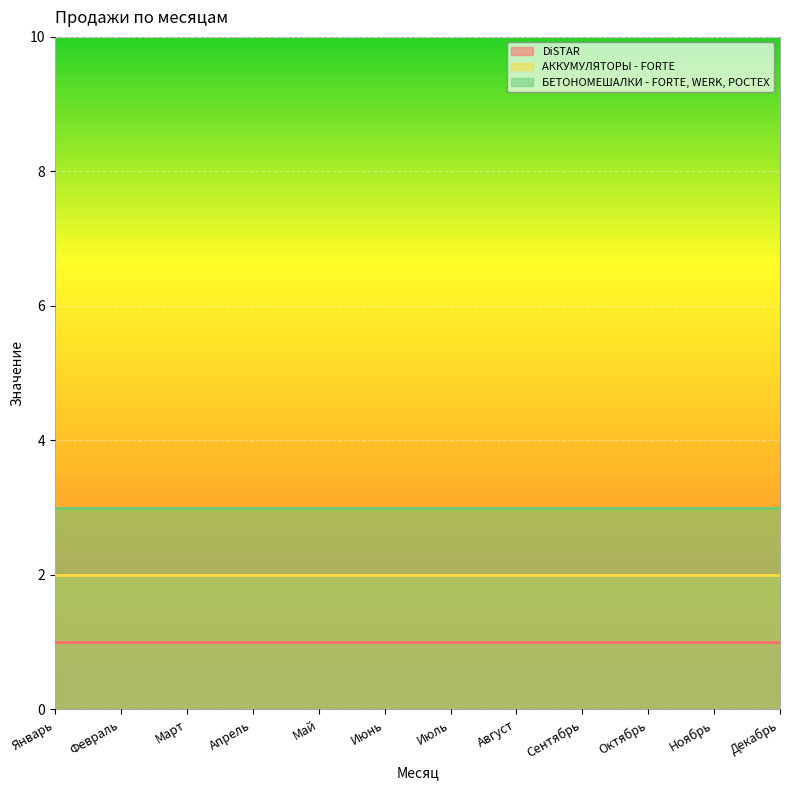

True or false: БЕТОНОМЕШАЛКИ - FORTE, WERK, РОСТЕХ and DiSTAR intersect in this chart.

False